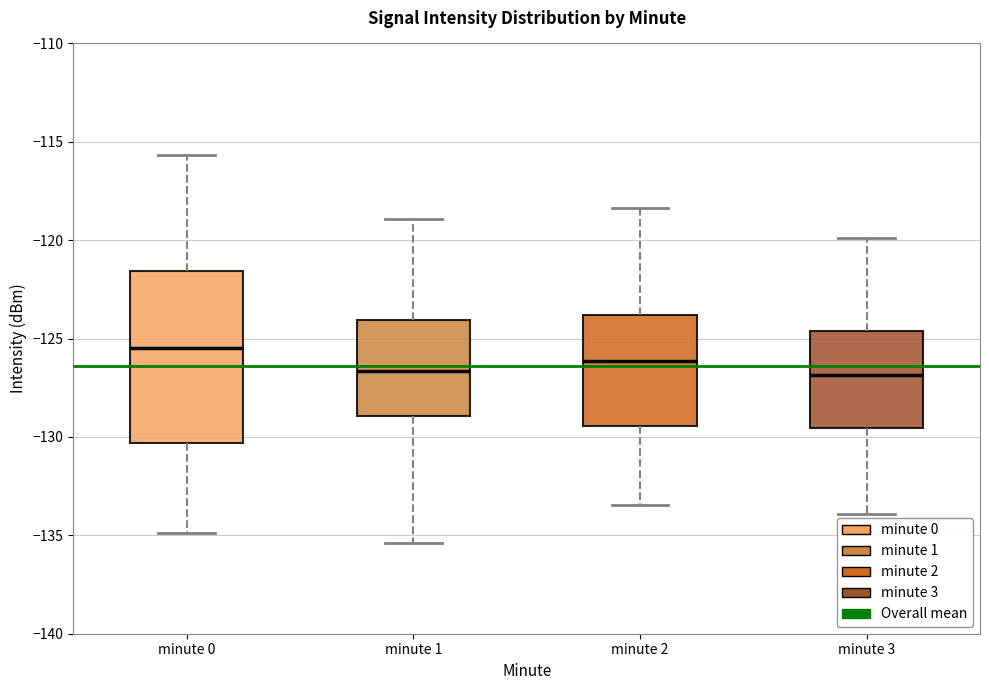

Reading left to right, read every box against the y-axis: the position of its median line, the range the box covers, and the ends of its whiskers. The values are not printed on the chart, so give them approximately, as read against the axis.

minute 0: median -125.5, box -130.5 to -121.5, whiskers -135.0 to -115.5
minute 1: median -126.5, box -129.0 to -124.0, whiskers -135.5 to -119.0
minute 2: median -126.0, box -129.5 to -124.0, whiskers -133.5 to -118.5
minute 3: median -127.0, box -129.5 to -124.5, whiskers -134.0 to -120.0